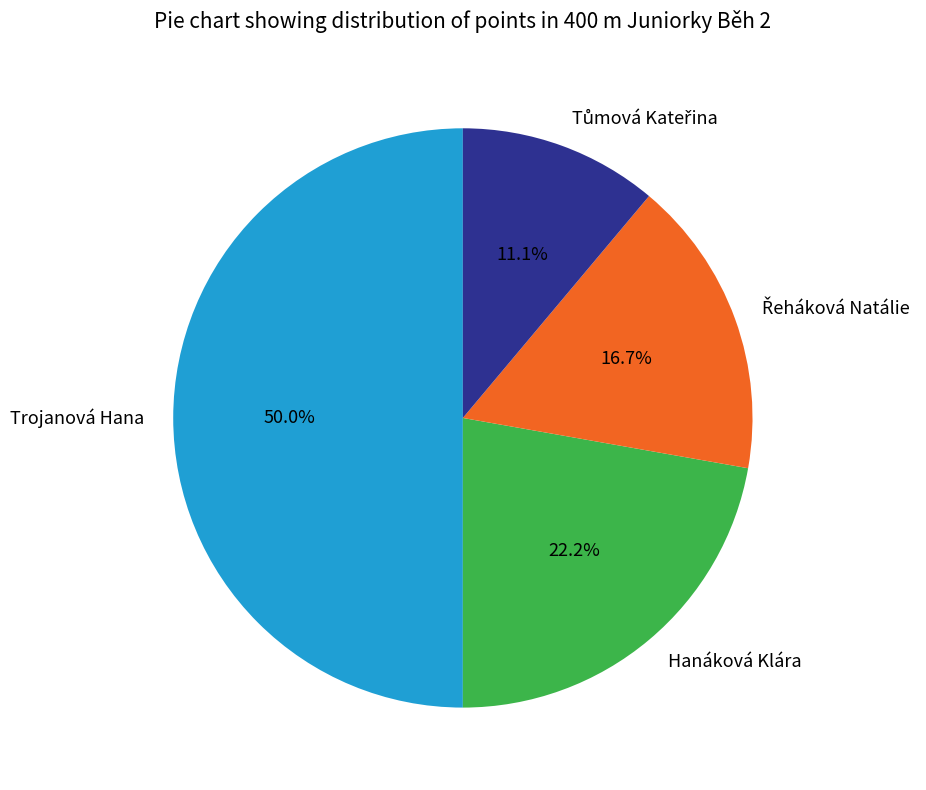

Which has a higher value, Trojanová Hana or Hanáková Klára?

Trojanová Hana